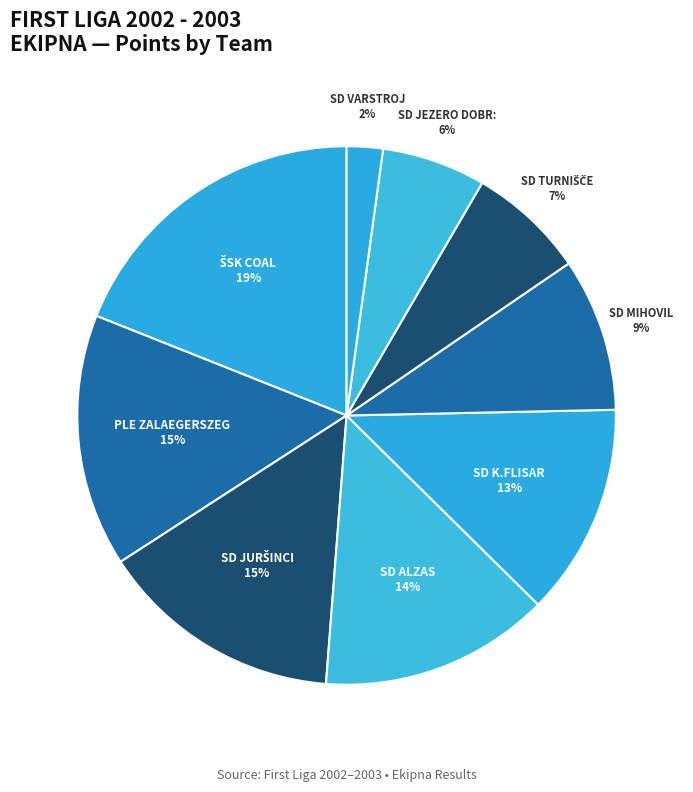

To the nearest percent, what is the average slice percentage?

11%